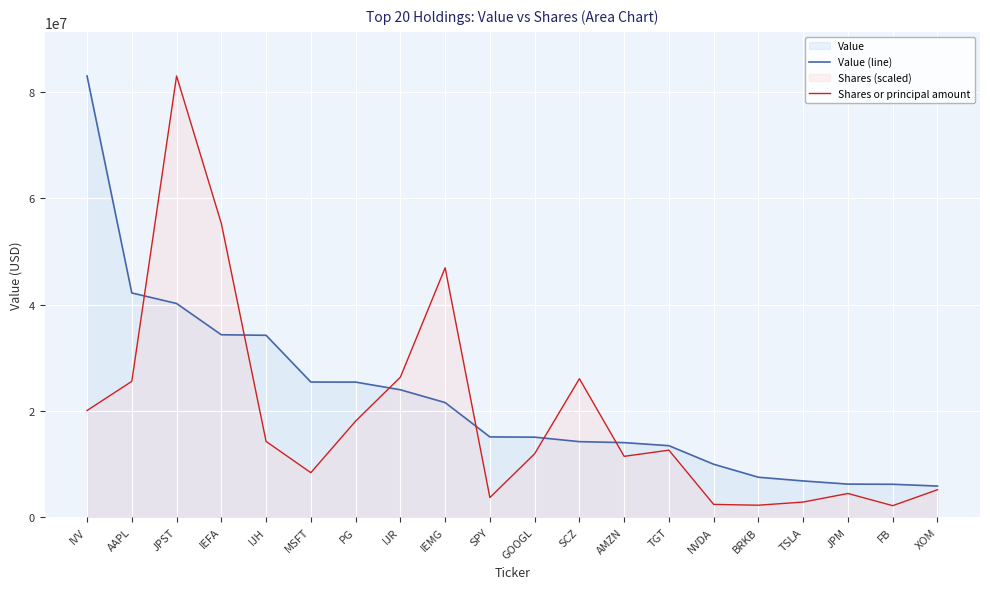

Where does the Shares or principal amount series first go above 12581349?

IVV